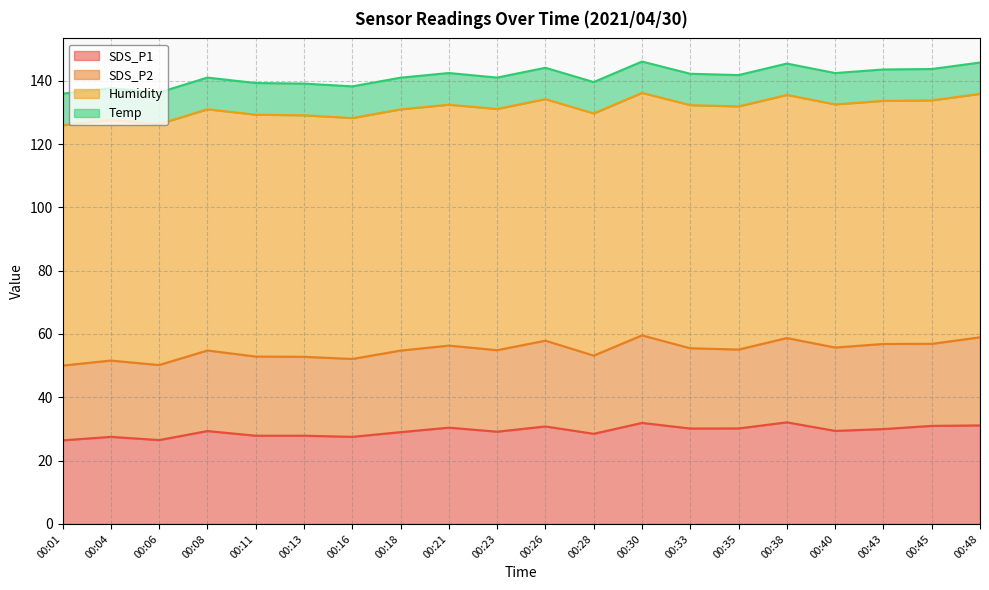

Rank the categories by Temp value from lowest to highest.

00:23, 00:26, 00:28, 00:30, 00:33, 00:35, 00:38, 00:40, 00:43, 00:45, 00:48, 00:01, 00:04, 00:06, 00:08, 00:11, 00:13, 00:16, 00:18, 00:21